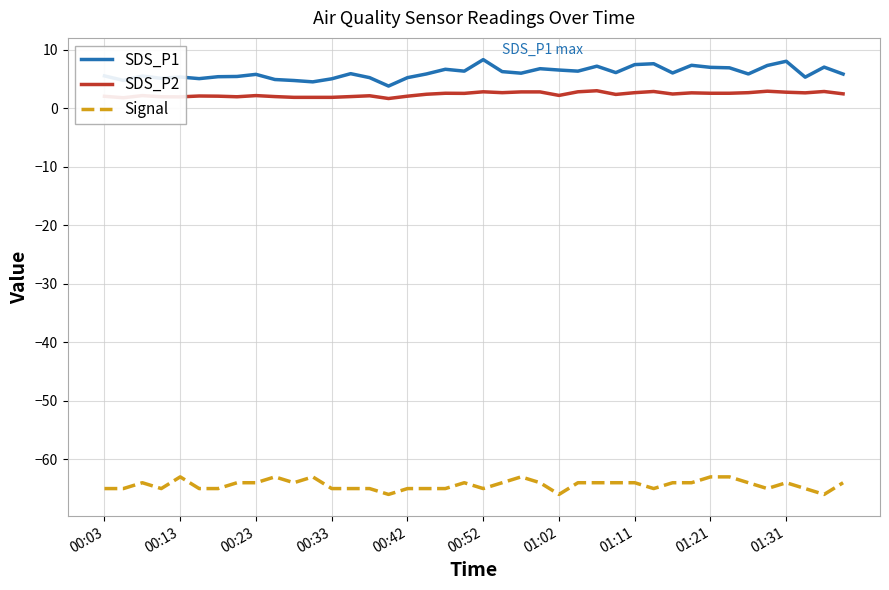

What is the maximum value for SDS_P2?

3.0